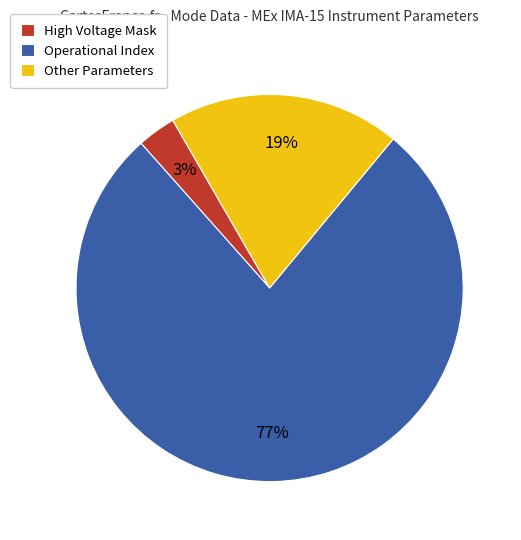

Do High Voltage Mask and Other Parameters together represent more than half of the pie?

No